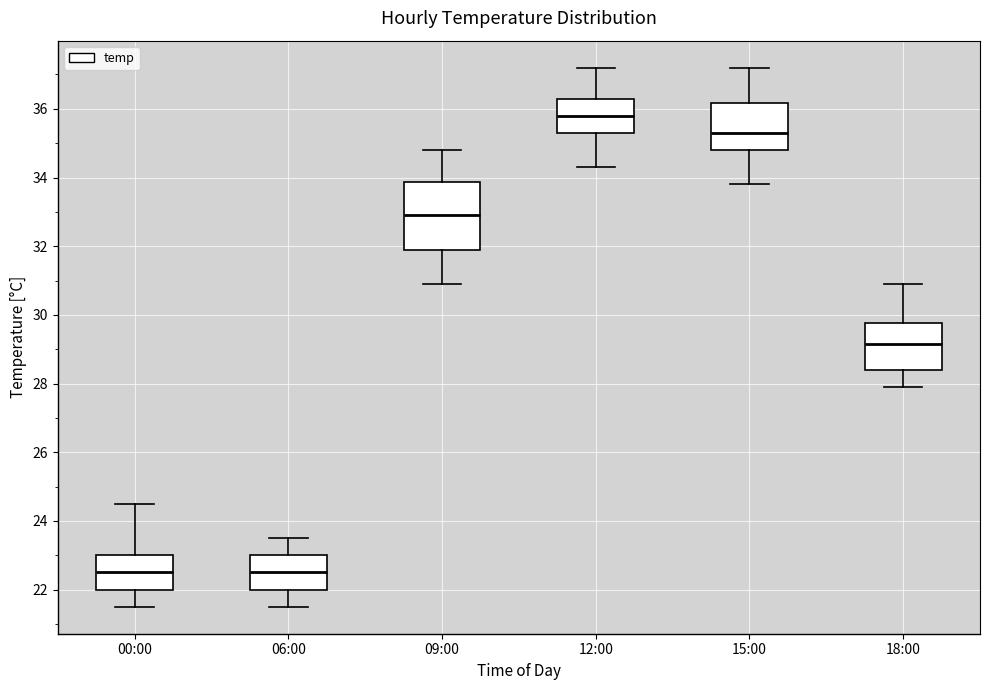

Comparing the boxes themselves (not the whiskers), which one is the tallest?

09:00